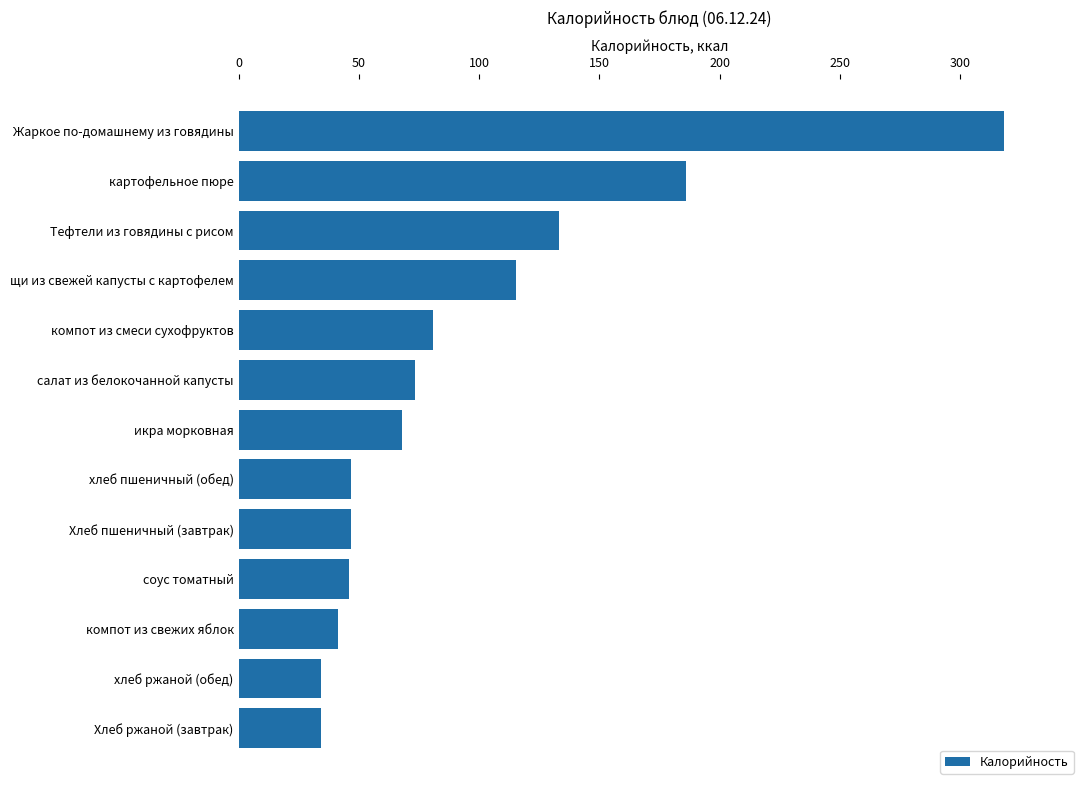

What is the maximum value shown in the chart?

318.0